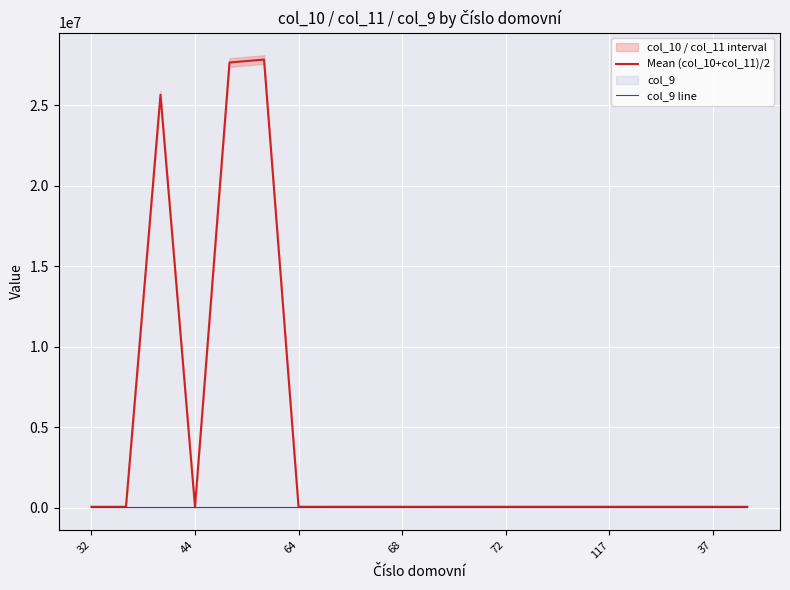

Is this an area chart (filled region under the line)?

No